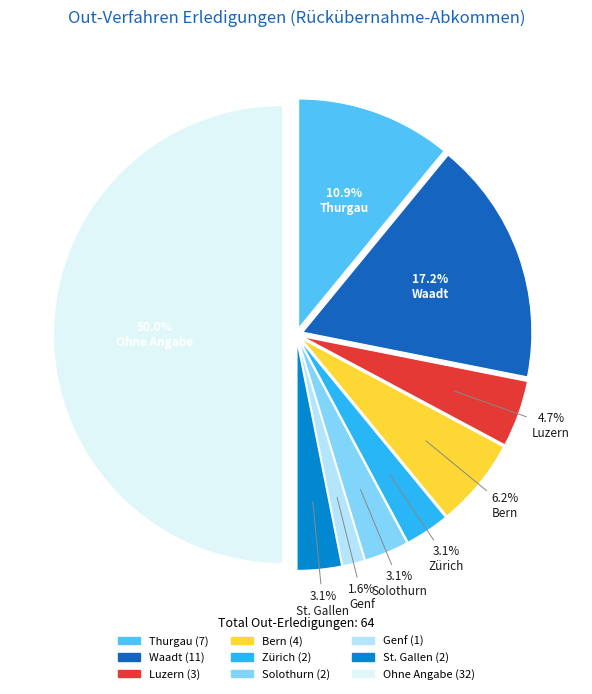

How much of the chart is everything except St. Gallen?

96.9%